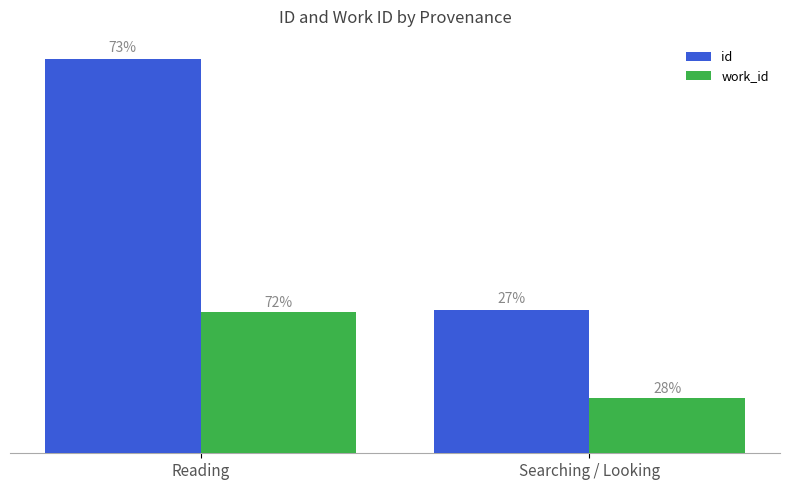

Rank the series by their average value, from lowest to highest.

work_id, id